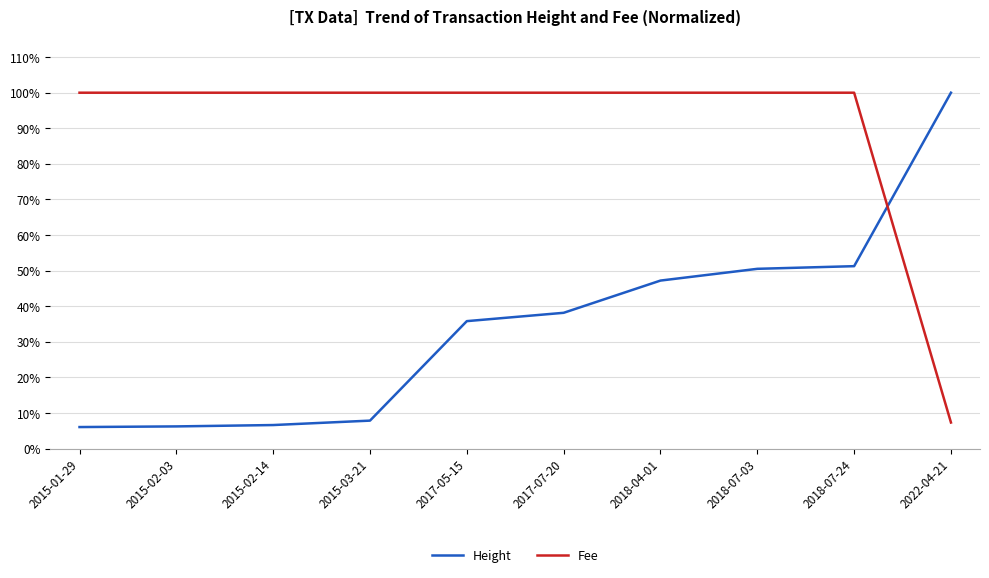

Is this an area chart (filled region under the line)?

No